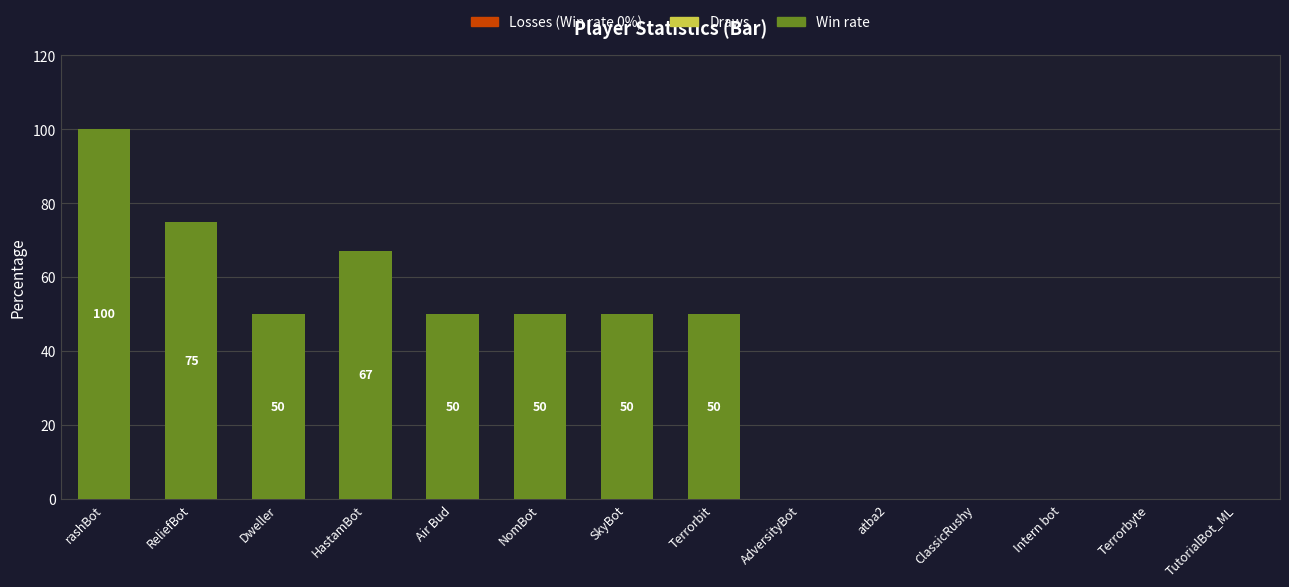

Count the number of data series in this chart.

1